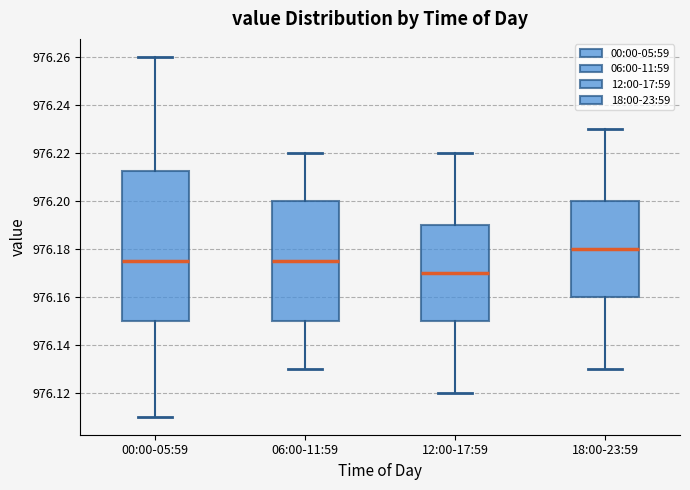

Reading left to right, transcribe this box plot: for each box, give where its median line is, the range the box spans, and where its two whiskers end, as read against the y-axis. The values are not printed on the chart, so give them approximately, as read against the axis.

00:00-05:59: median 976.176, box 976.150 to 976.212, whiskers 976.110 to 976.260
06:00-11:59: median 976.176, box 976.150 to 976.200, whiskers 976.130 to 976.220
12:00-17:59: median 976.170, box 976.150 to 976.190, whiskers 976.120 to 976.220
18:00-23:59: median 976.180, box 976.160 to 976.200, whiskers 976.130 to 976.230